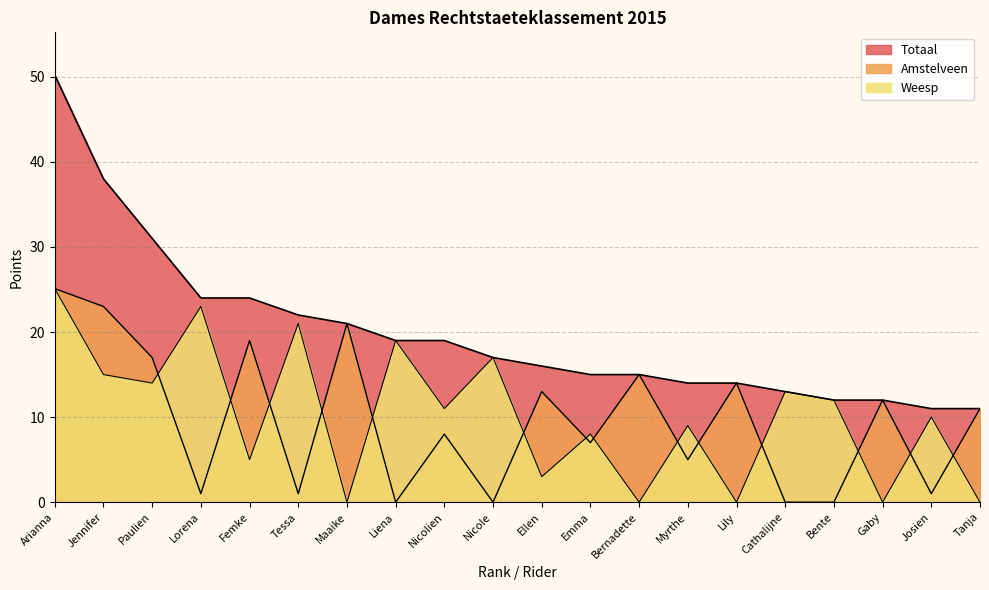

What is the difference between the Totaal values at Cathalijne and Ellen?

3.0